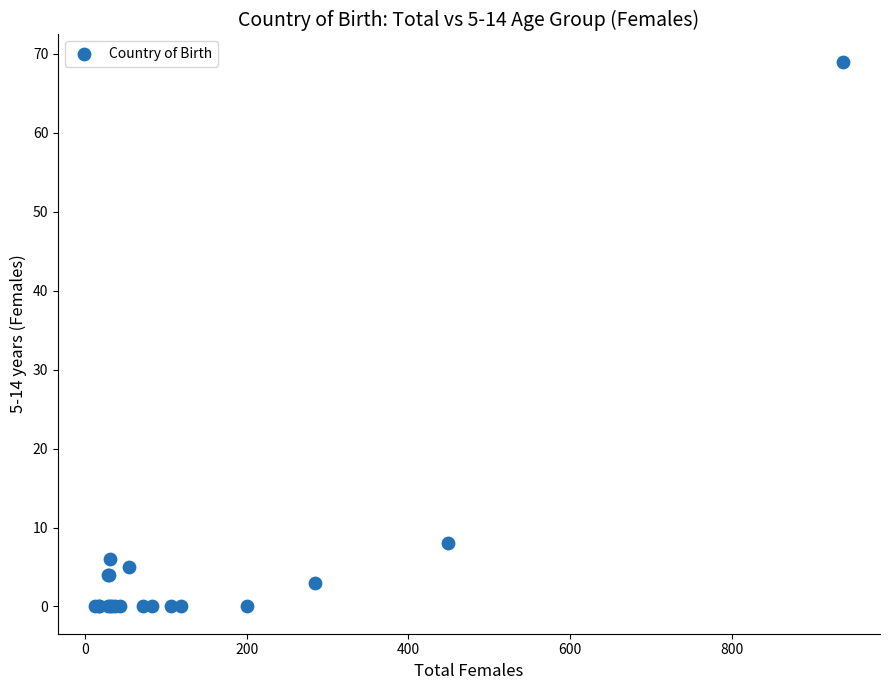

What Y value in the scatter plot is closest to 34?

8